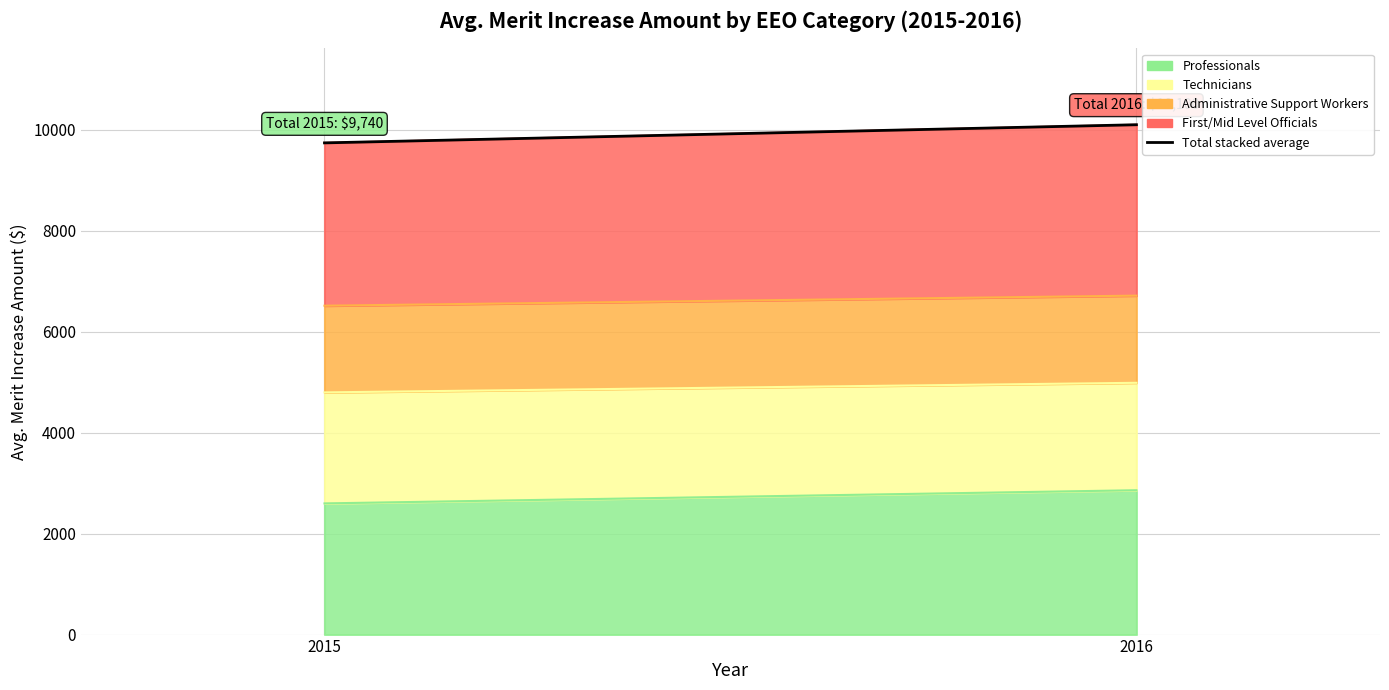

At which category does the chart reach its peak across all series?

2016